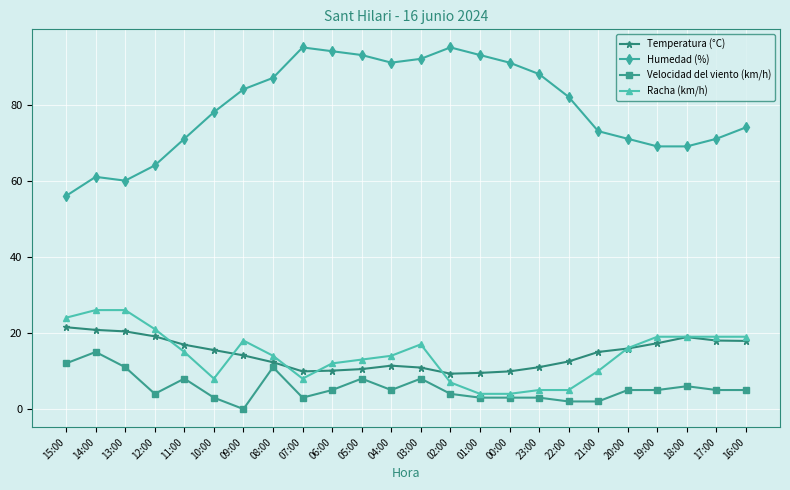

Is it true that Humedad (%) equals 140.3 at 10:00?

False